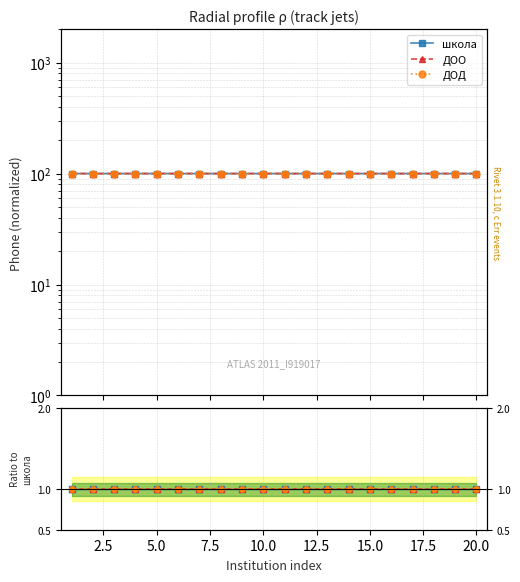

True or false: школа has a value of 0.3 at 15.0.

False